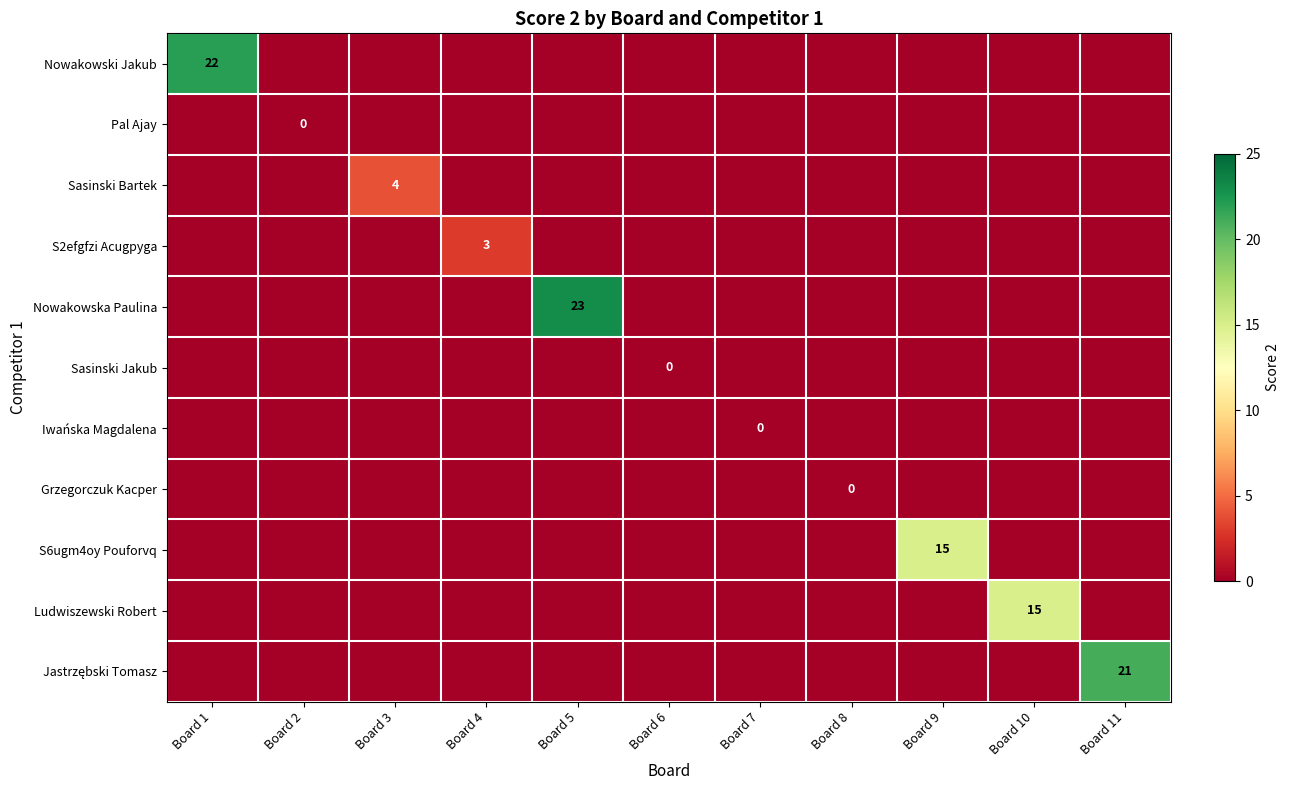

The S2efgfzi Acugpyga series shows 0 at Board 8. True or false?

True